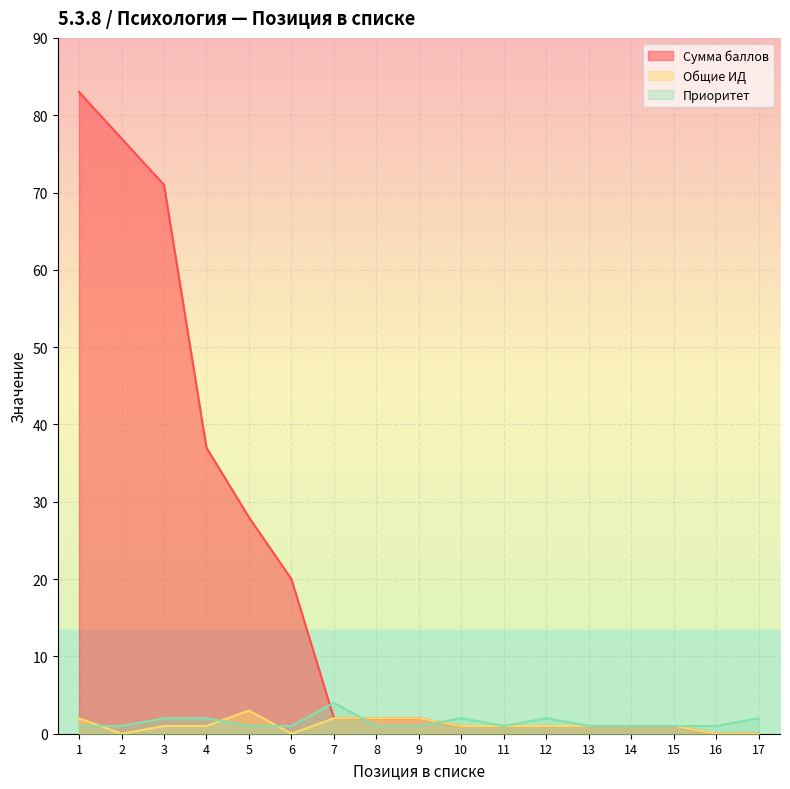

What are all the series names shown in the legend?

Сумма баллов, Общие ИД, Приоритет